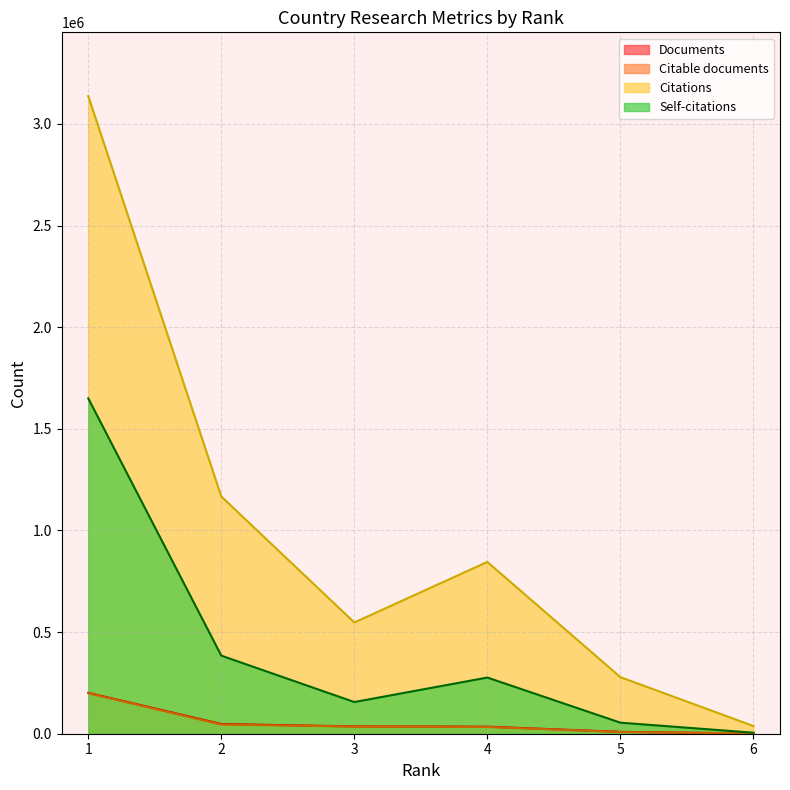

In Self-citations, how many points are higher than both neighbors (excluding endpoints)?

1